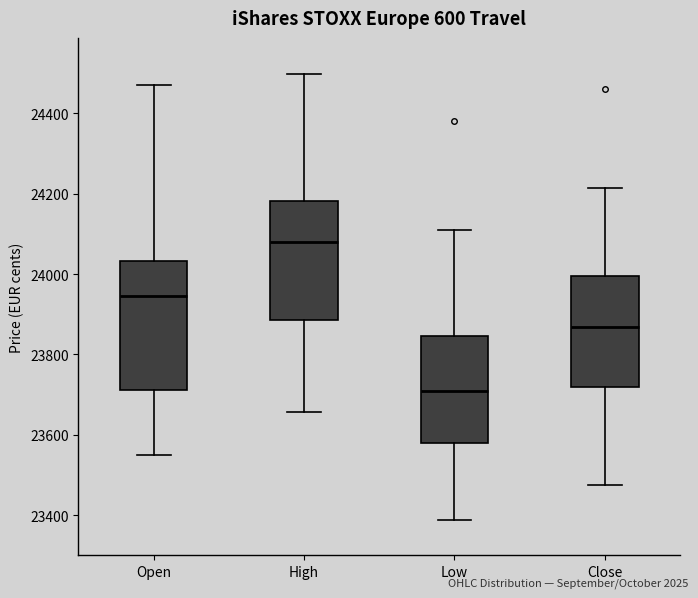

Which box has the highest median line?

High